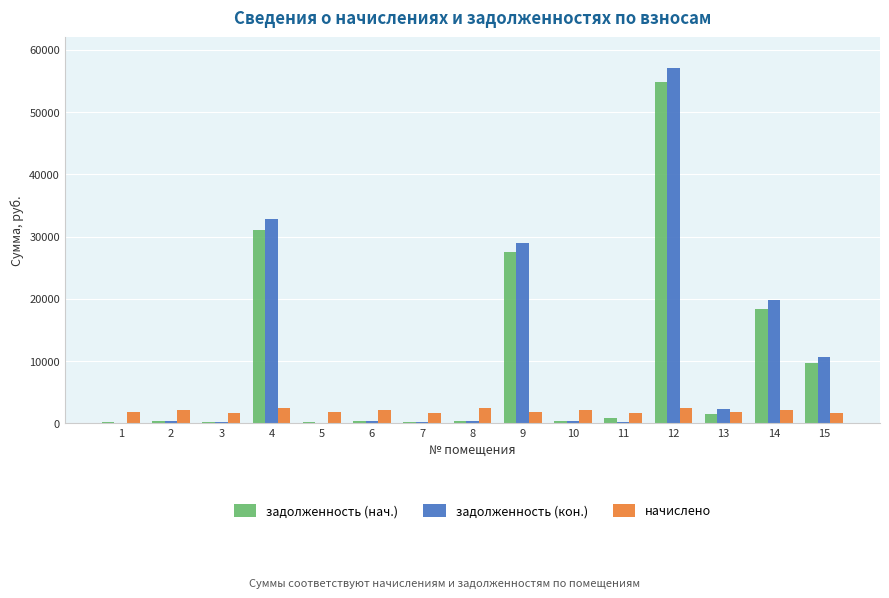

At which label is задолженность (кон.) closest to 28571?

9